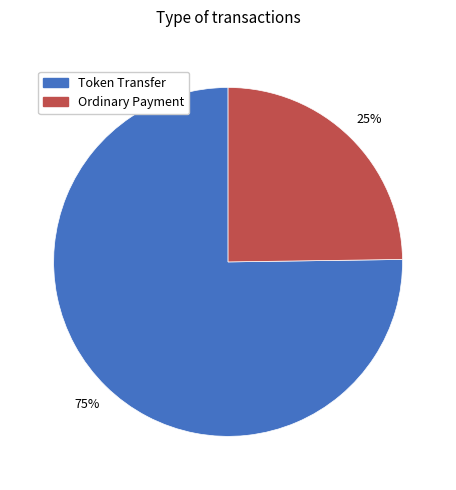

Does Token Transfer account for over 50% of the chart?

Yes